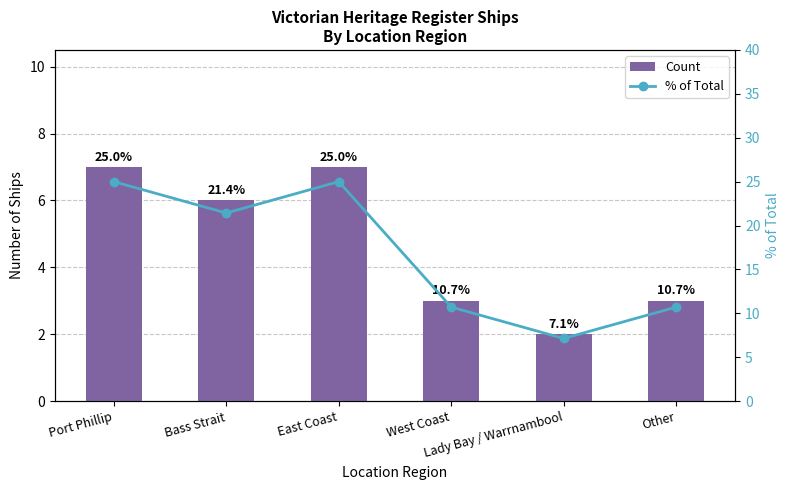

Does the chart contain stacked bars?

No